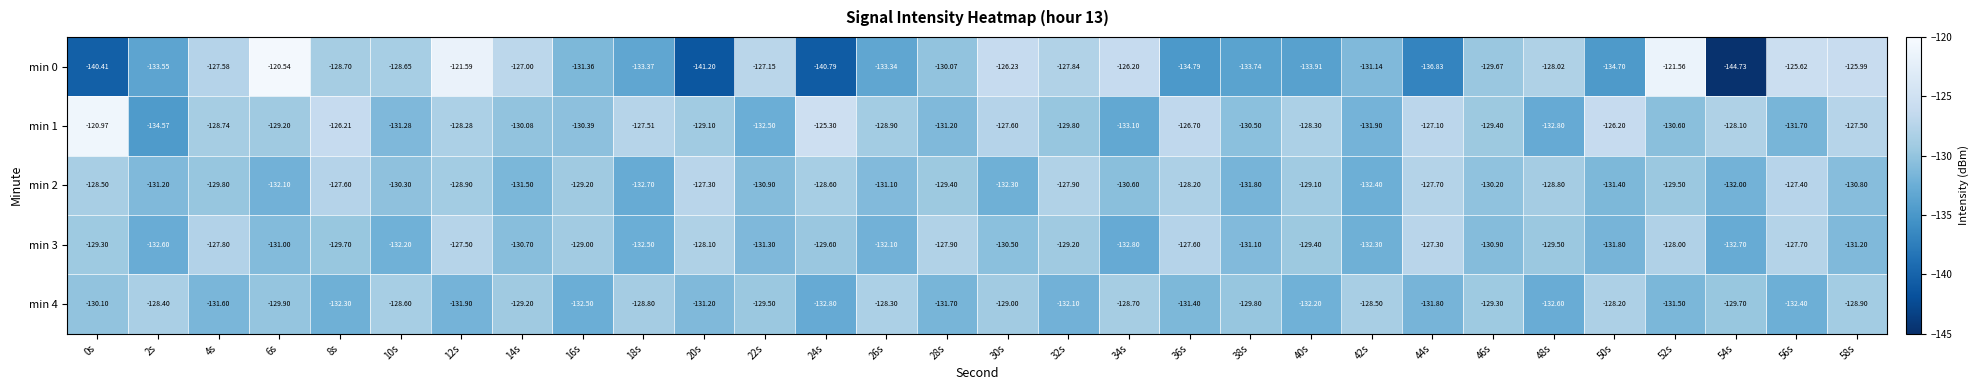

What is the total value across all series at 14s?

-648.5